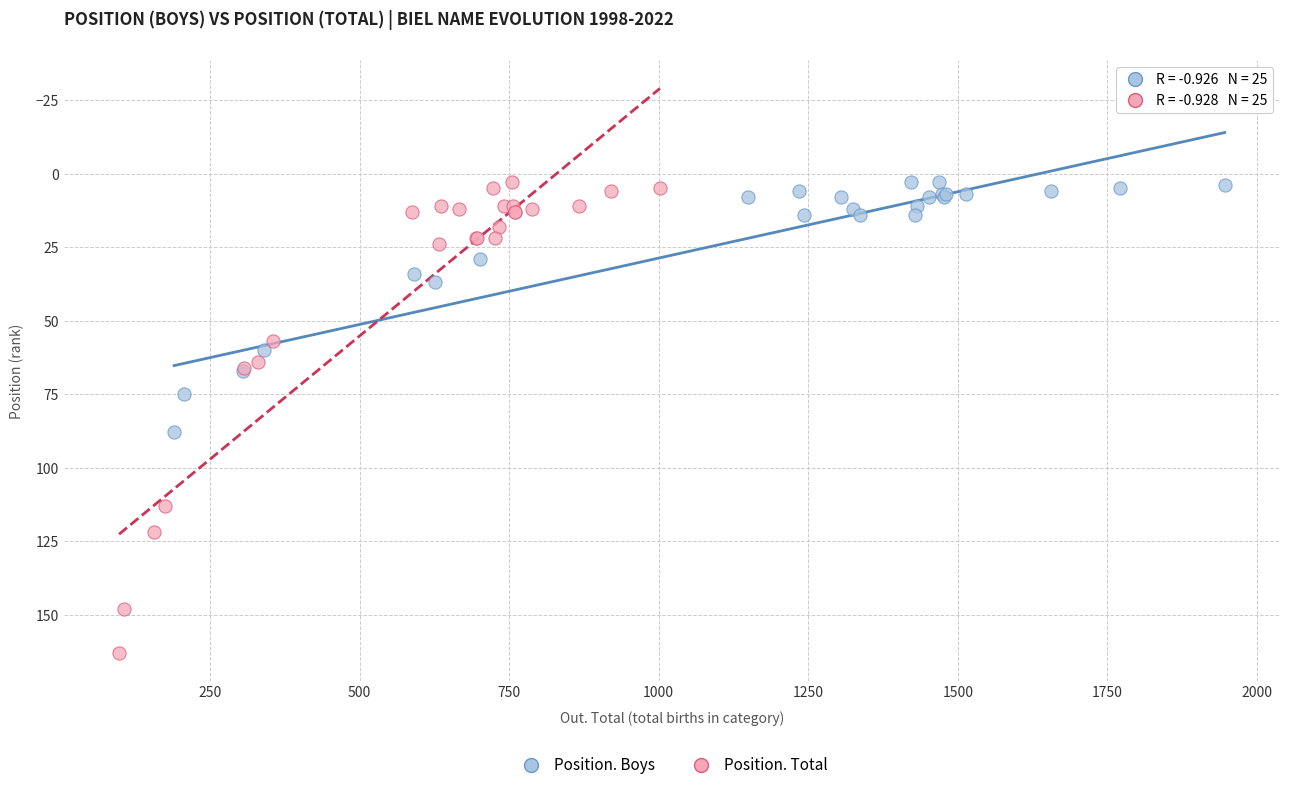

Which series contains the highest Y value?

Position. Total